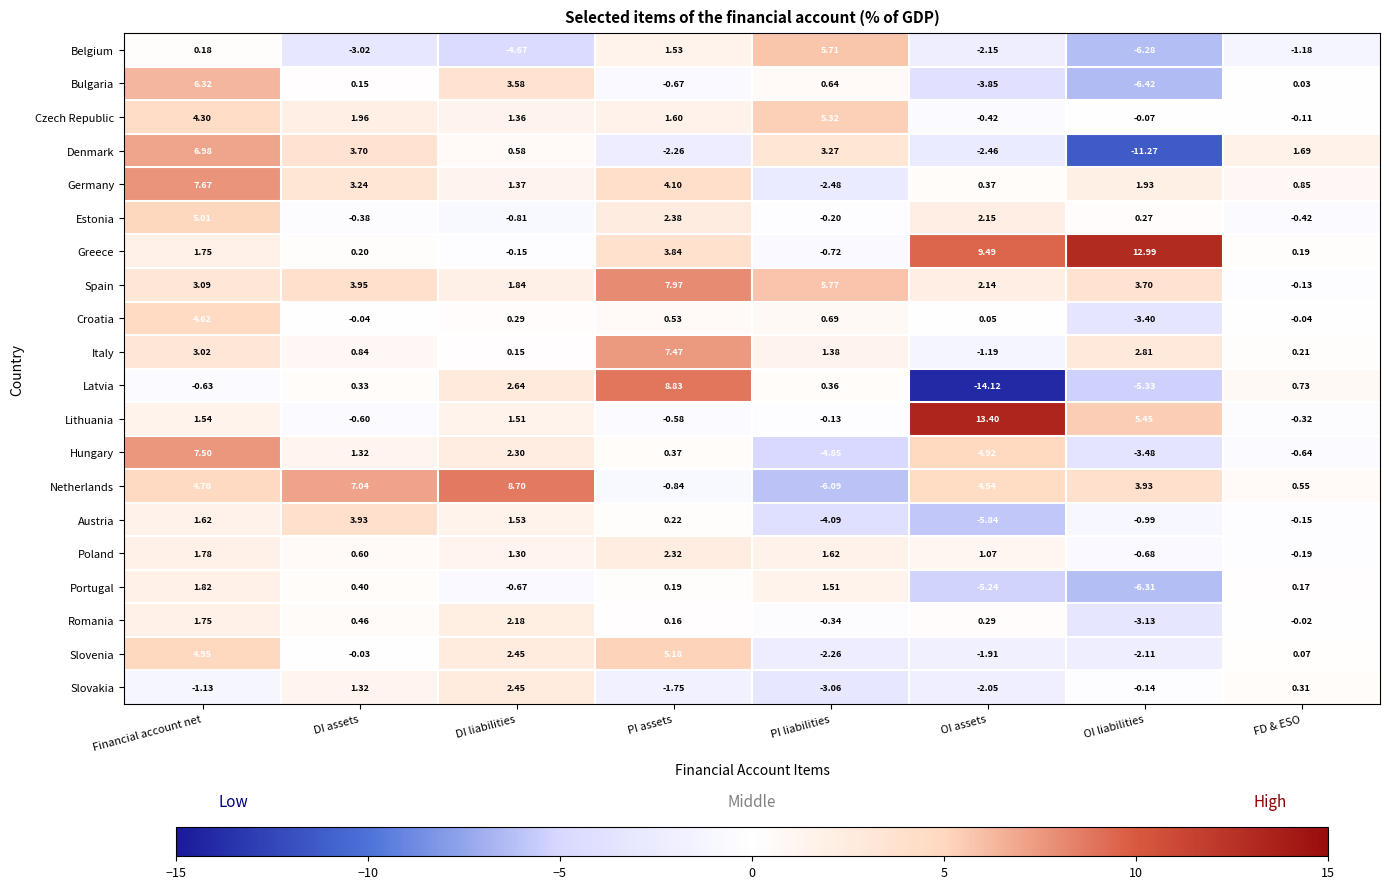

Which series changed the most between PI liabilities and FD & ESO?

Belgium